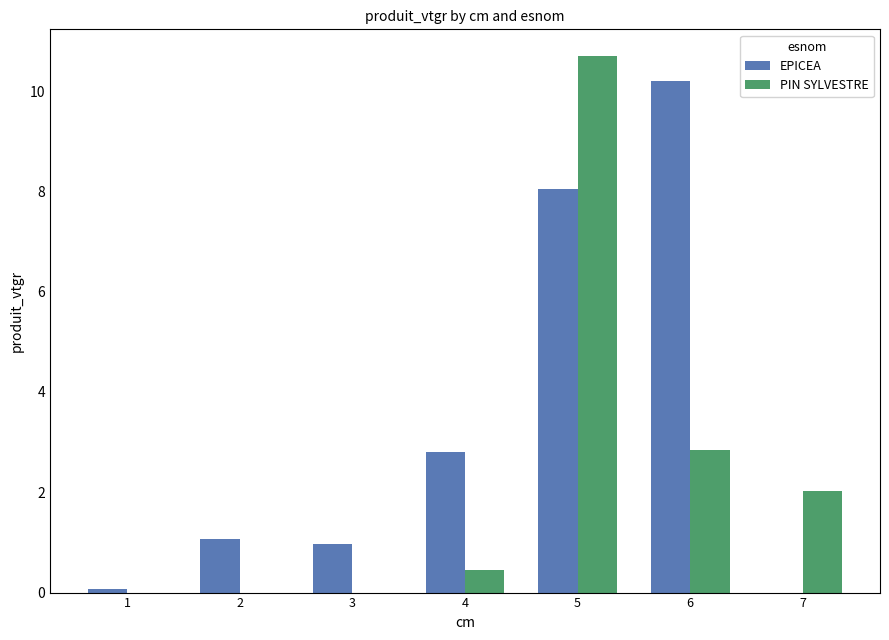

What is the highest value of the PIN SYLVESTRE series?

10.7